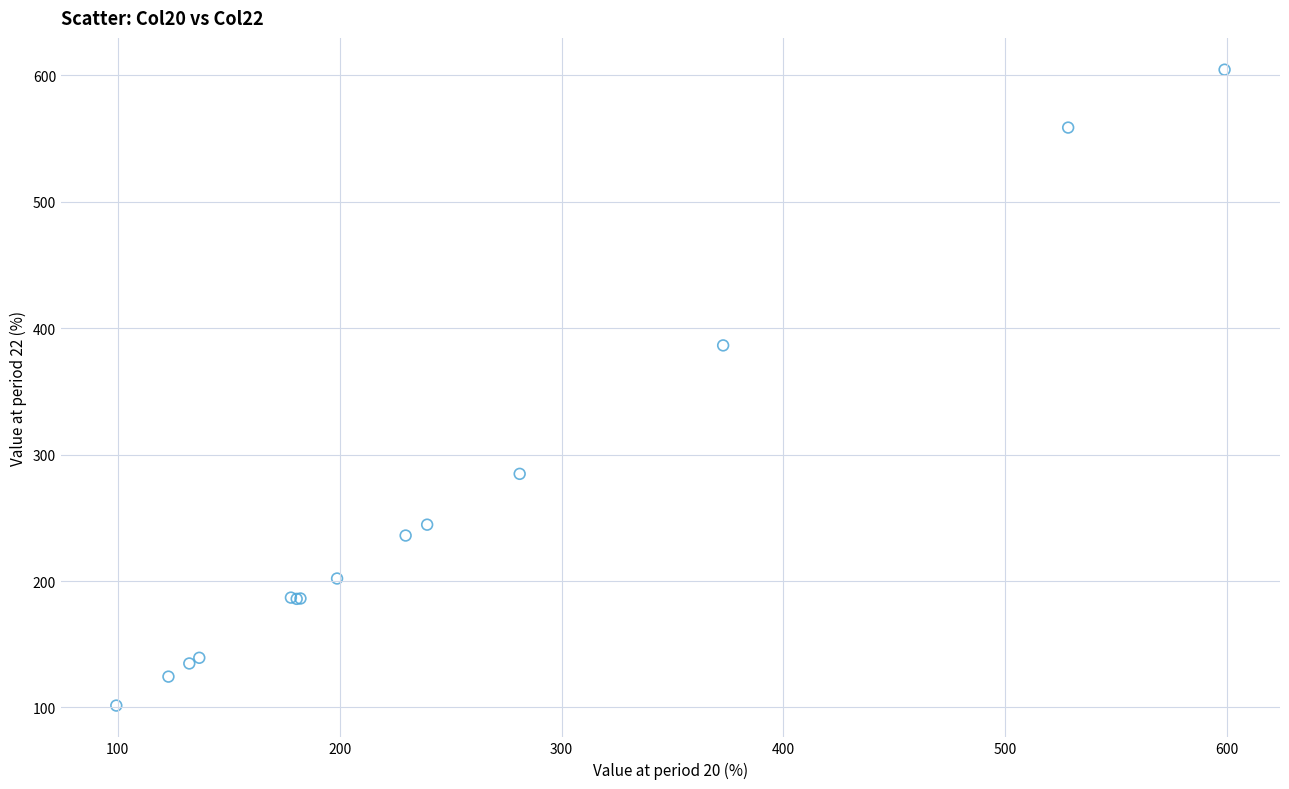

What Y value in the scatter plot is closest to 353?

386.4